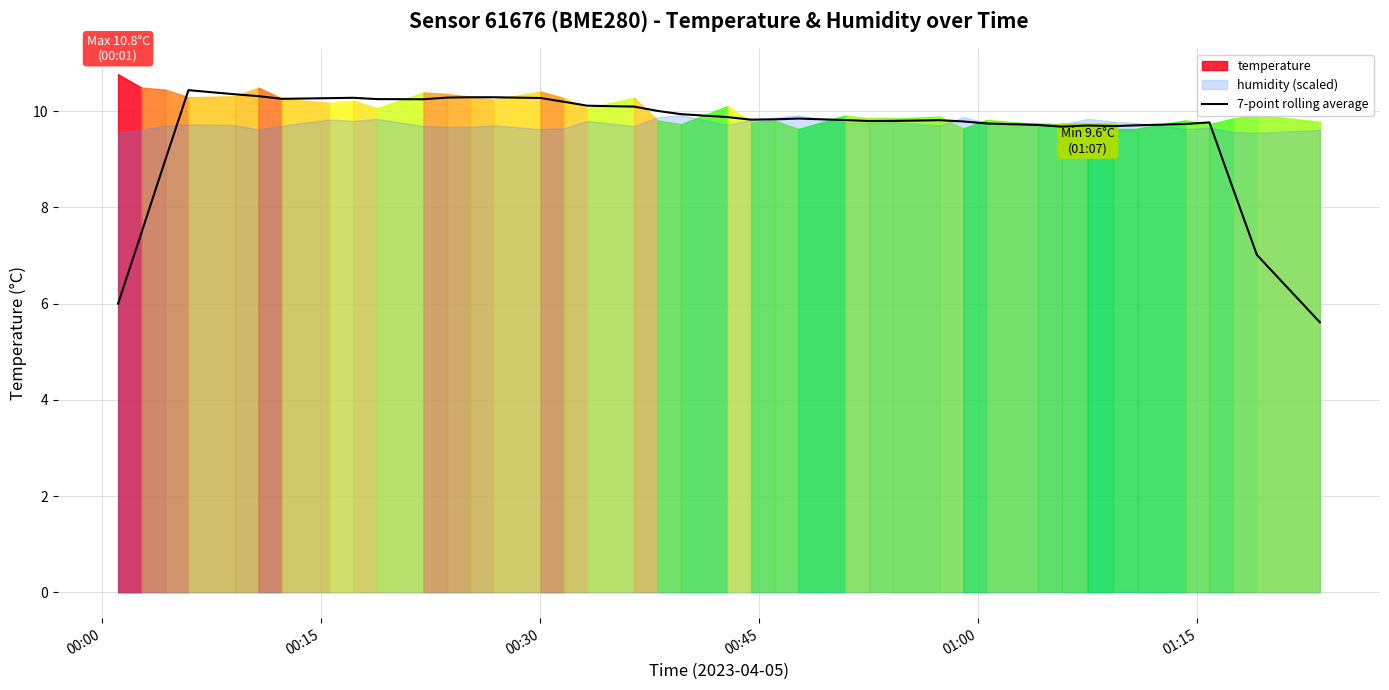

What is the highest value of the 7-point rolling average series?

10.4